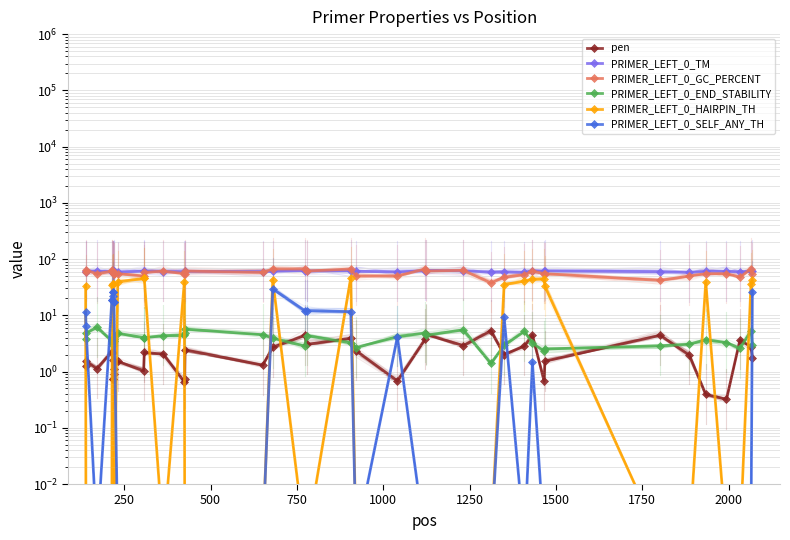

Which series ends up on top after the final intersection of PRIMER_LEFT_0_SELF_ANY_TH and pen?

PRIMER_LEFT_0_SELF_ANY_TH